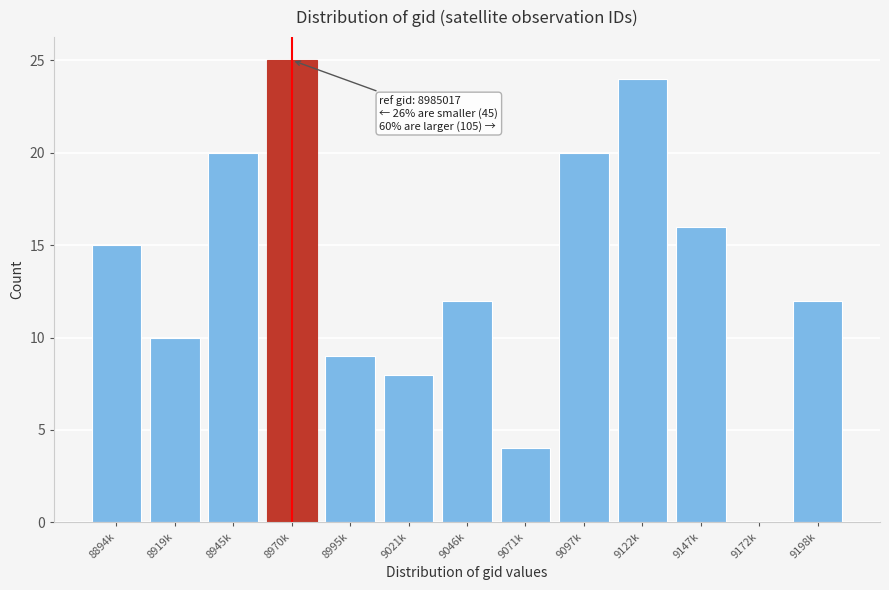

Reading left to right, what are all the values shown in this chart?

8894k=15	8919k=10	8945k=20	8970k=25	8995k=9	9021k=8	9046k=12	9071k=4	9097k=20	9122k=24	9147k=16	9172k=0	9198k=12